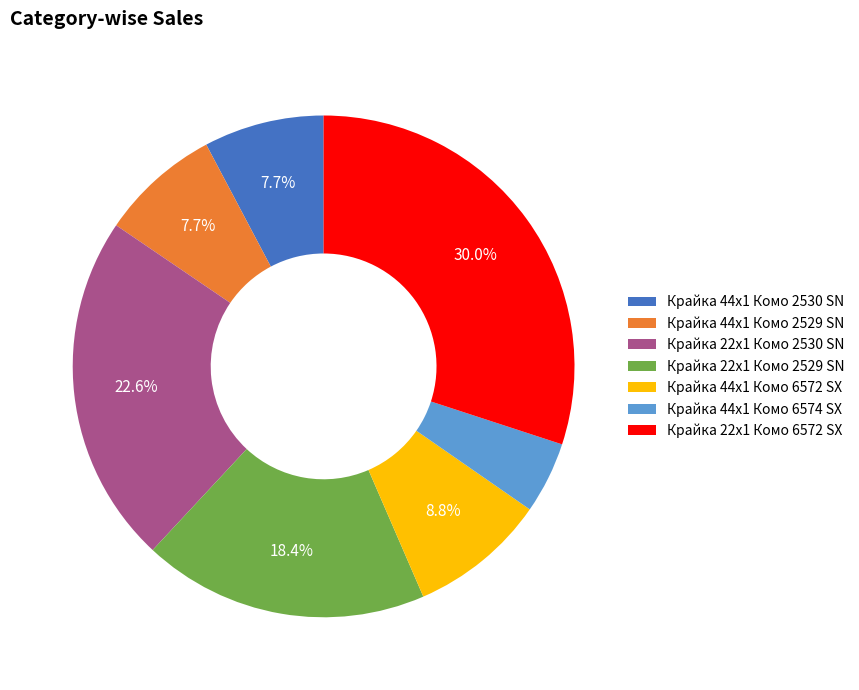

Which slice is the largest?

Крайка 22x1 Комо 6572 SX